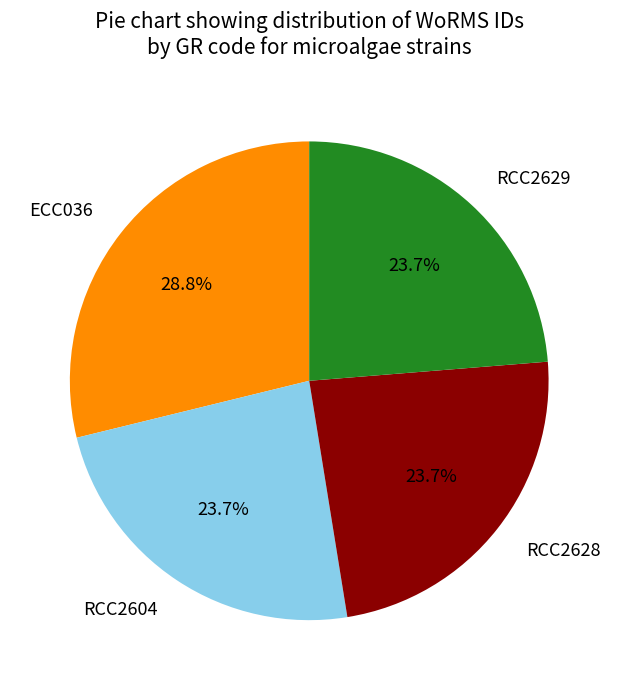

Does ECC036 account for over 50% of the chart?

No